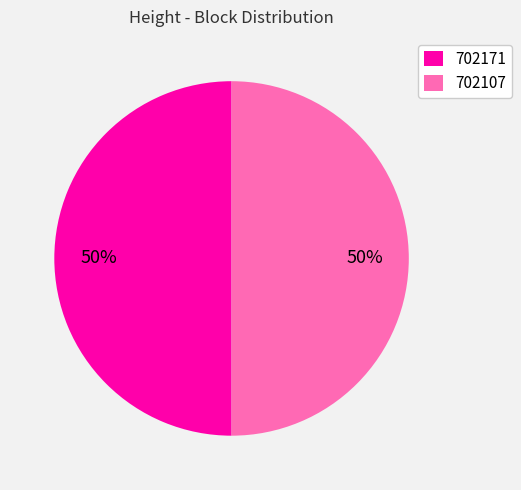

To the nearest percent, what is the average slice percentage?

50%